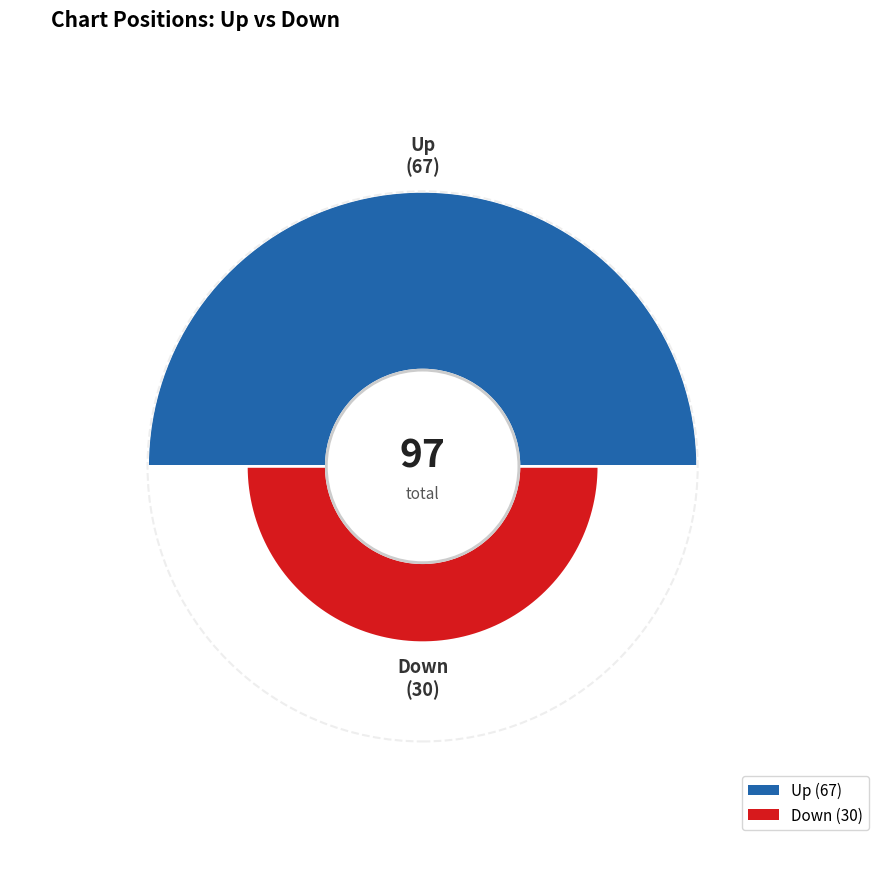

Rank the categories by value from highest to lowest.

up, down